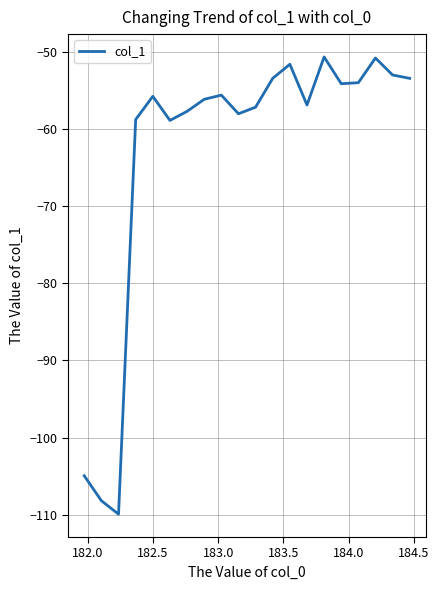

What is the difference between the maximum and minimum values?

59.2